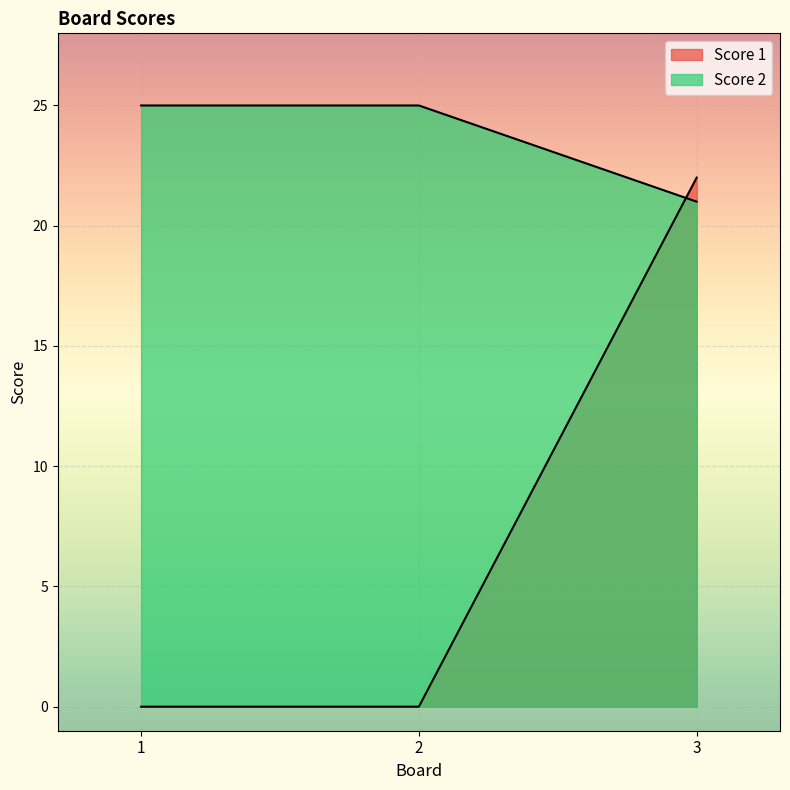

The value of Score 2 at 2 is 12. True or false?

False